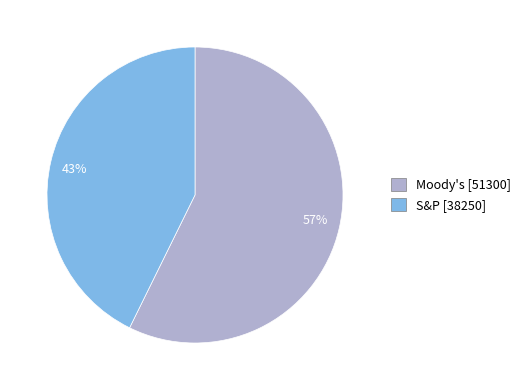

Is the sum of 57% and 43% greater than half?

Yes